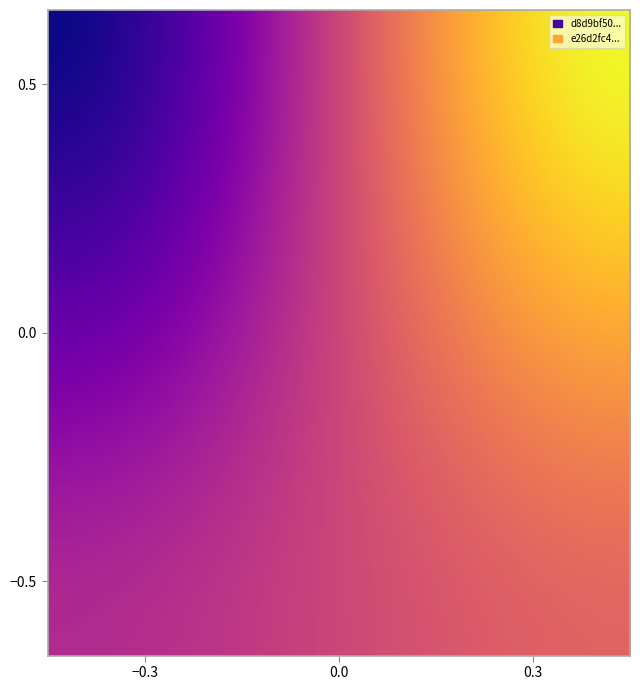

Which has a higher value, 1 or -1?

1